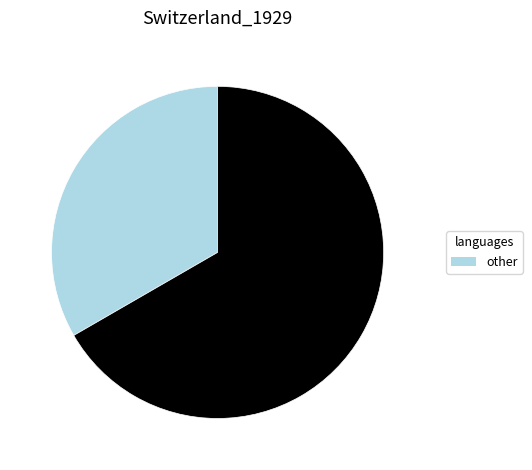

How many segments does this pie chart have?

2